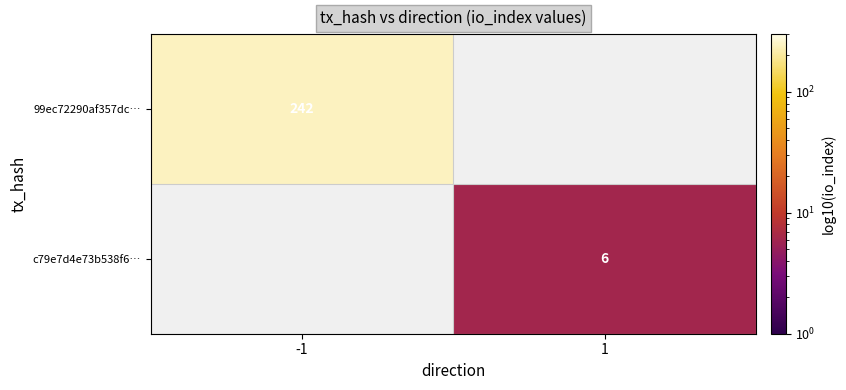

True or false: c79e7d4e73b538f6… has a value of 6.0 at 1.

True